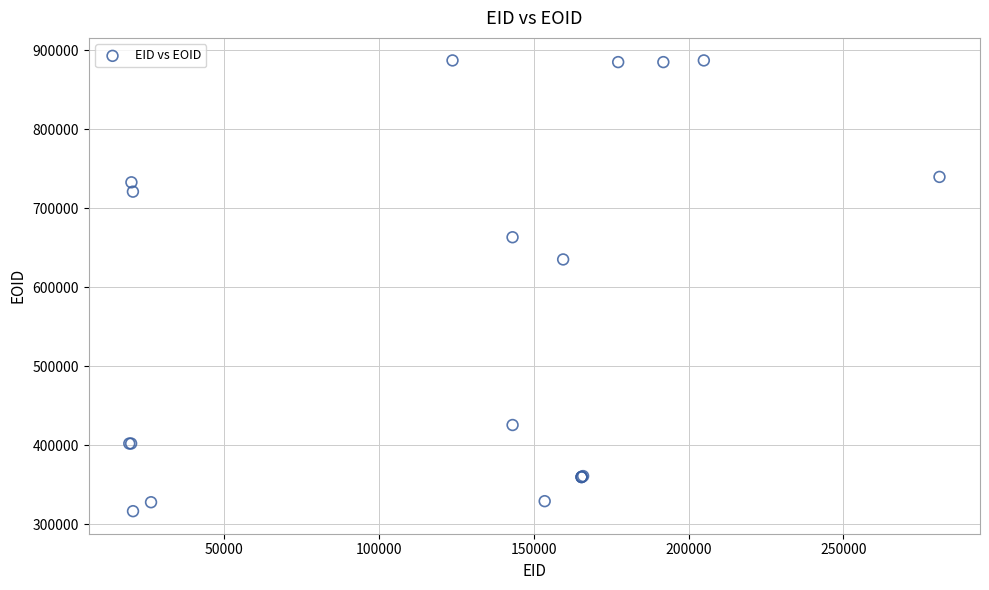

What Y value in the scatter plot is closest to 601632?

634991